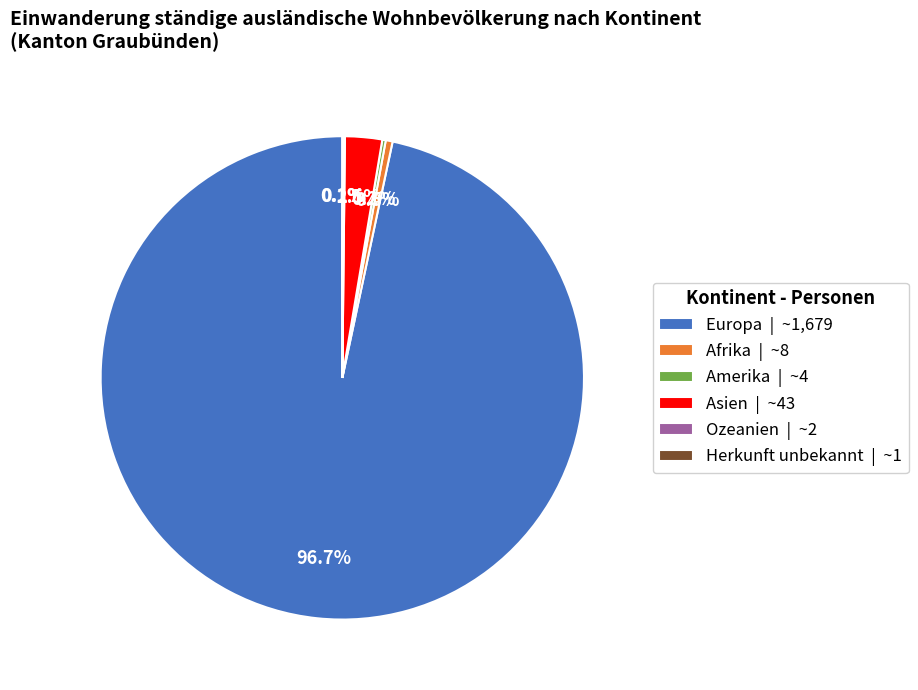

Which category accounts for the majority?

Europa